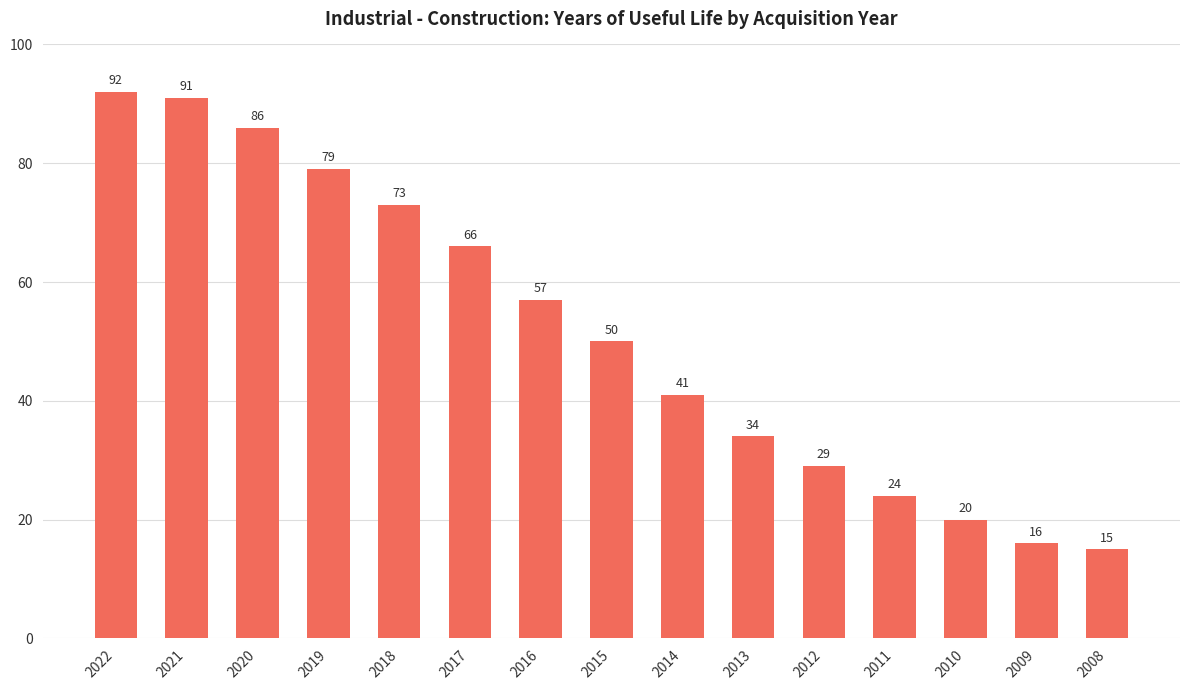

What is the difference between the values at 2022 and 2010?

72